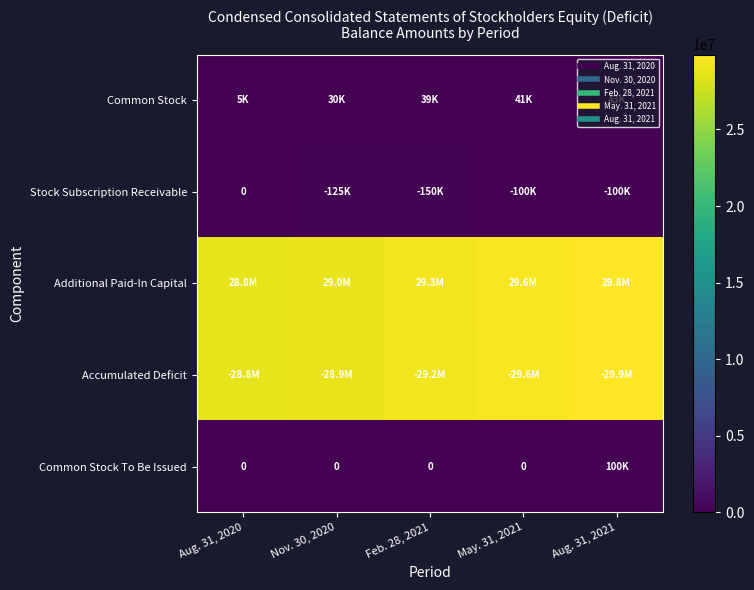

What is the greatest value displayed?

29889190